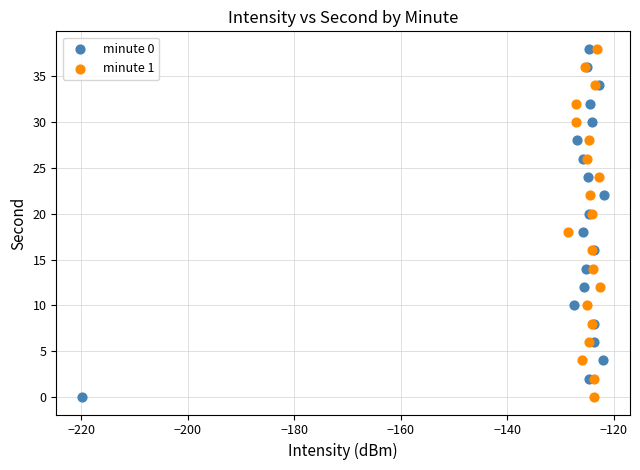

What are all the series names shown in the legend?

minute 0, minute 1